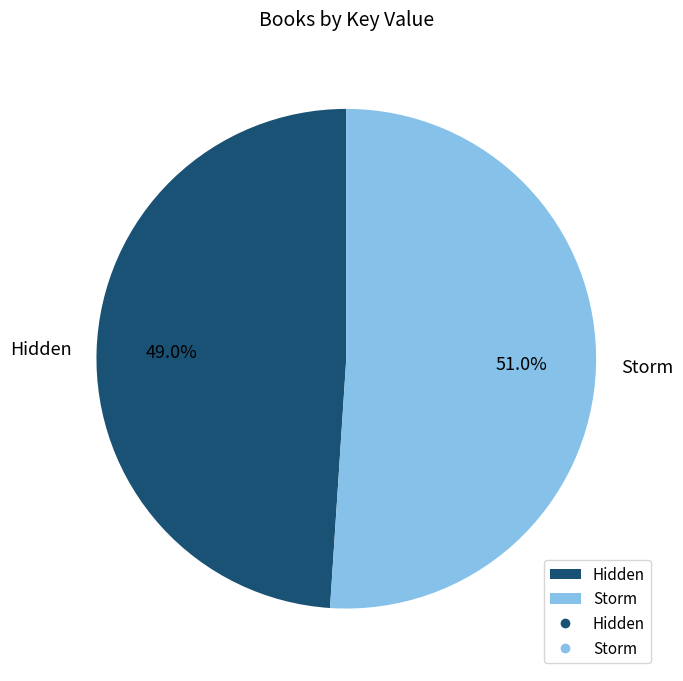

Between Storm and Hidden, which is larger?

Storm